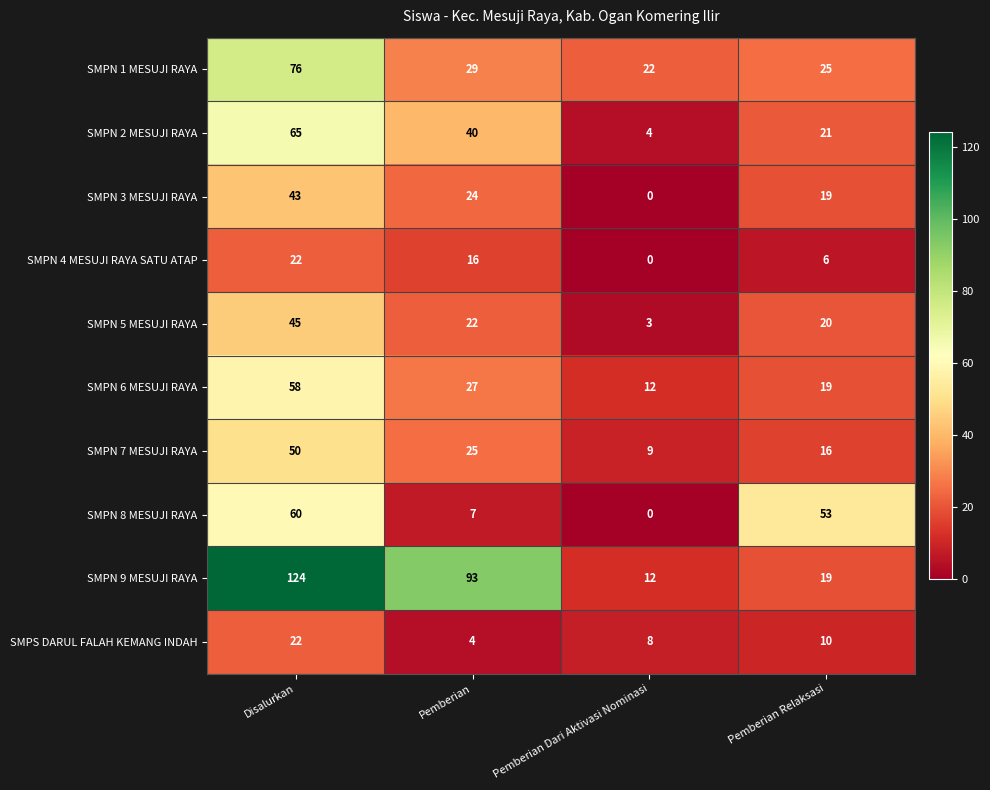

How many SMPS DARUL FALAH KEMANG INDAH values are between 8 and 22?

3